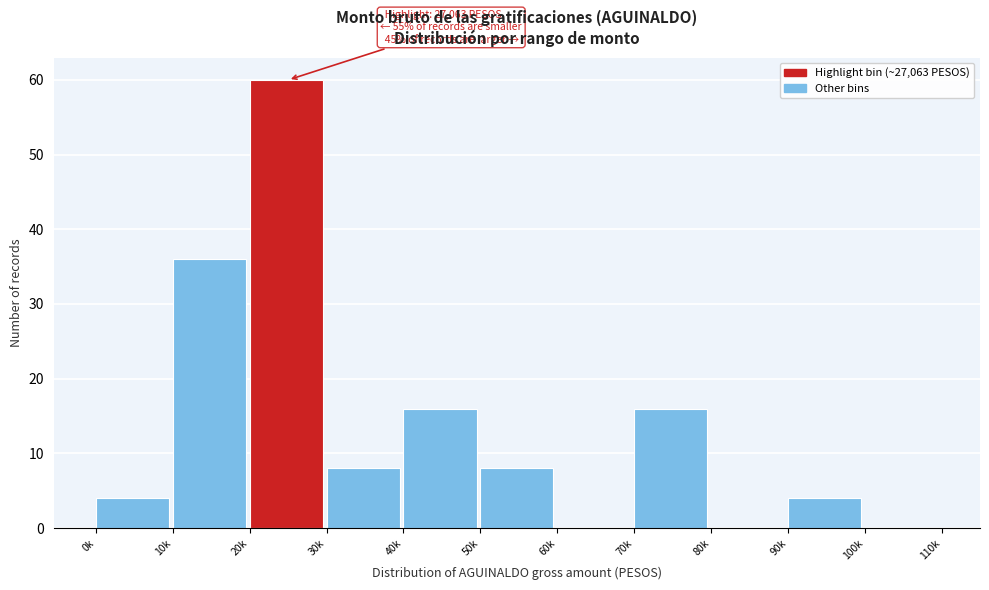

Reading left to right, what are all the values shown in this chart?

0k=4	10k=36	20k=60	30k=8	40k=16	50k=8	60k=0	70k=16	80k=0	90k=4	100k=0